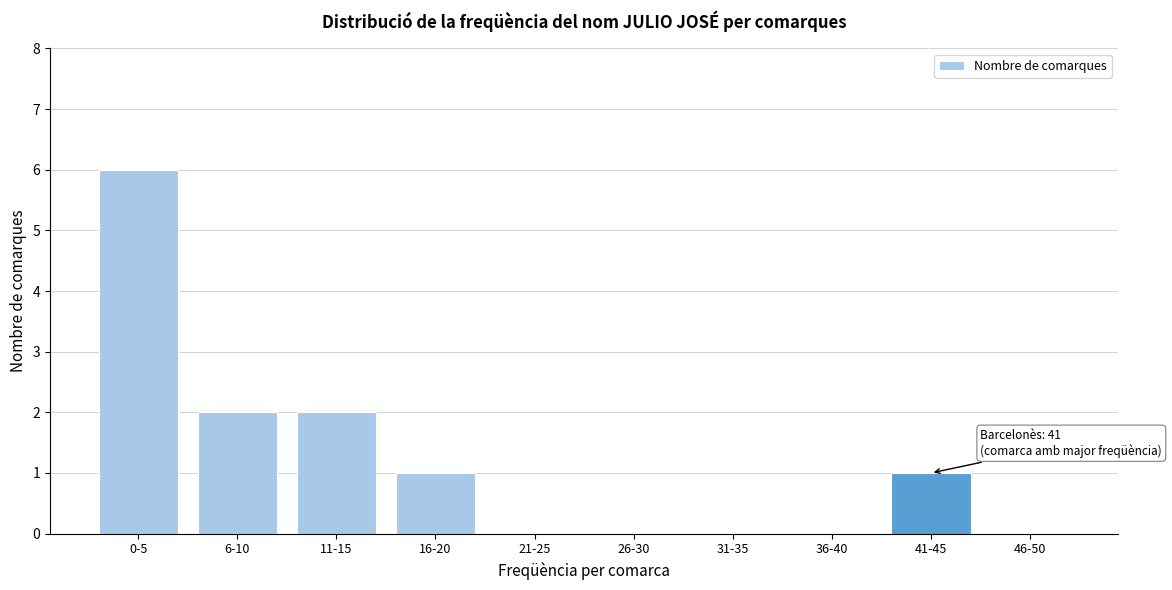

Reading right to left, list all the values displayed in this chart.

46-50=0	41-45=1	36-40=0	31-35=0	26-30=0	21-25=0	16-20=1	11-15=2	6-10=2	0-5=6